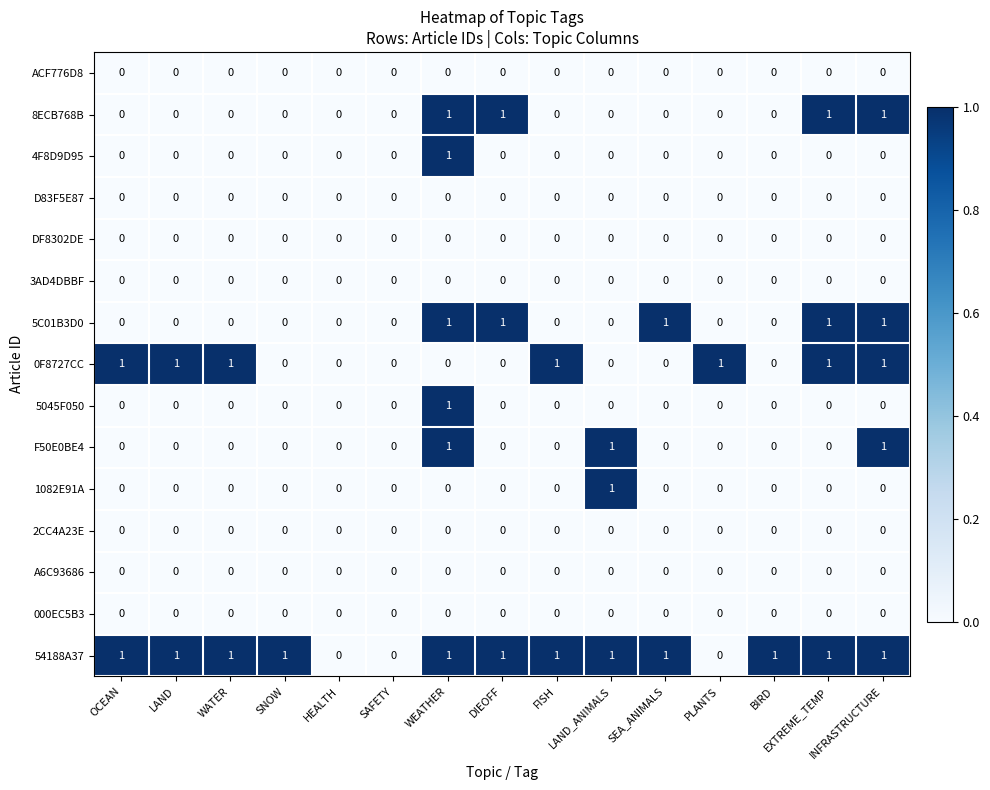

How many series are shown in this chart?

15